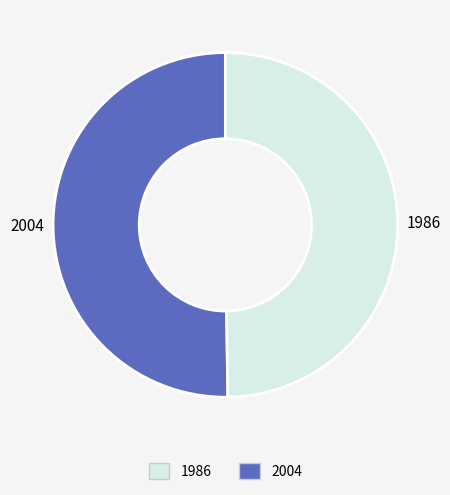

Is the sum of 2004 and 1986 greater than half?

Yes